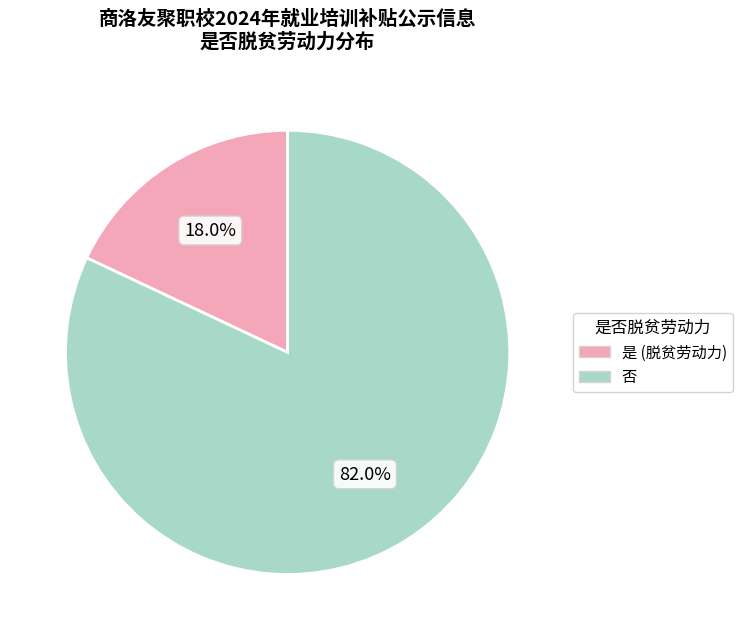

To the nearest percent, what is the difference between the 是 and 否 slice percentages?

64%